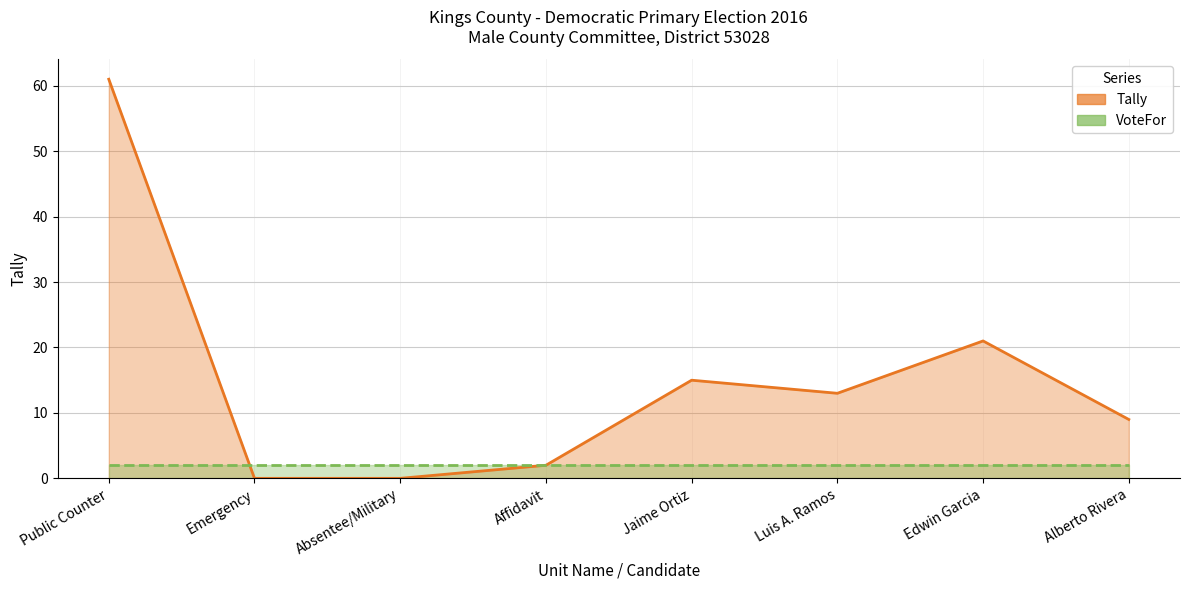

The chart shows a value of 21 at Edwin Garcia. True or false?

True